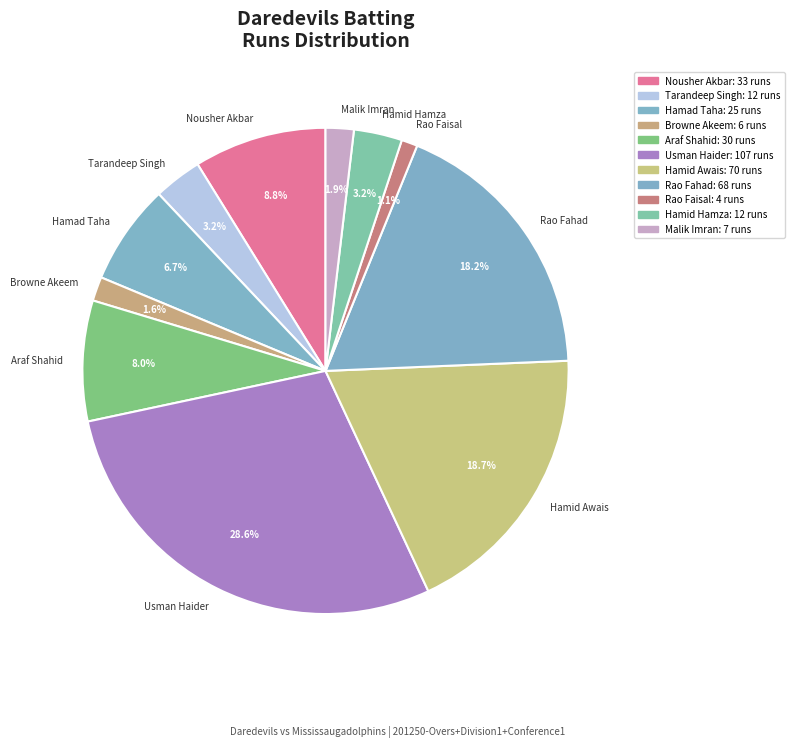

The Rao Faisal slice represents 1% of the pie. True or false?

True